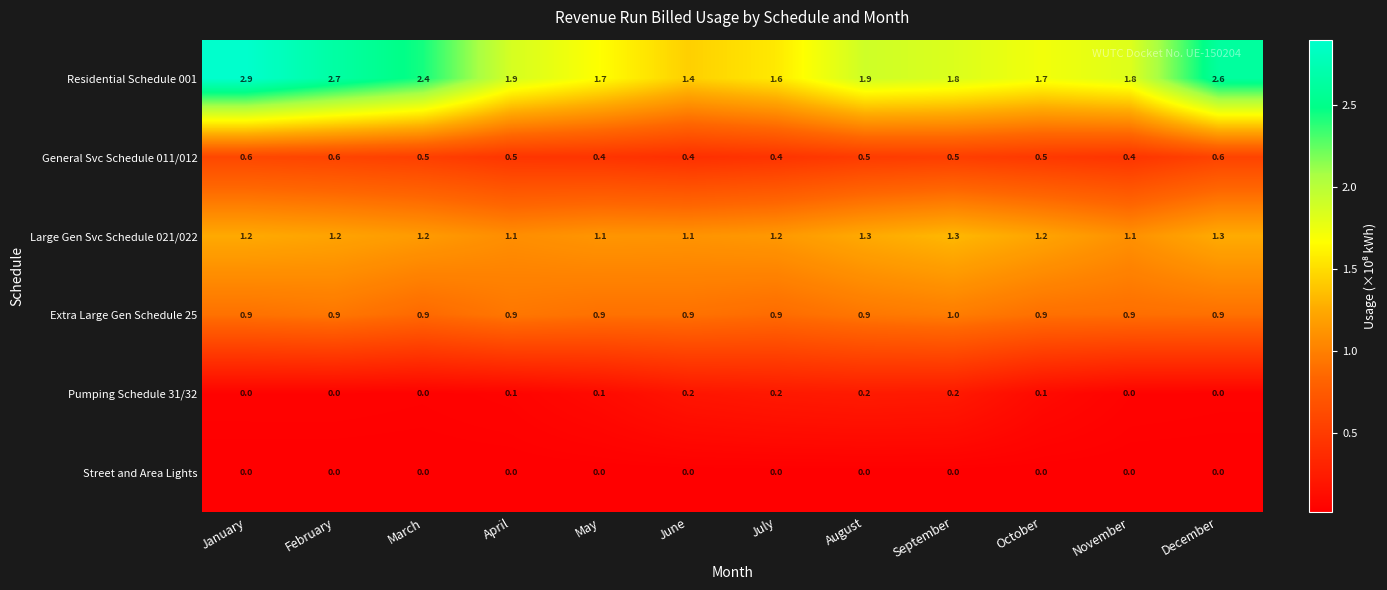

At May, list the series in order from smallest to largest.

Street and Area Lights, Pumping Schedule 31/32, General Svc Schedule 011/012, Extra Large Gen Schedule 25, Large Gen Svc Schedule 021/022, Residential Schedule 001